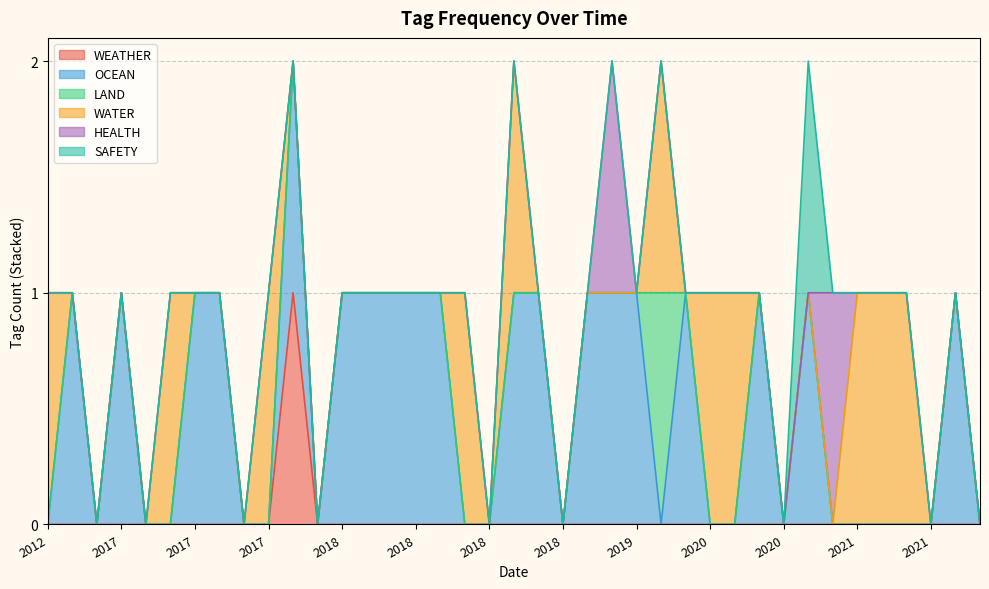

What is the difference between the highest and lowest values at 2021-07-03?

1